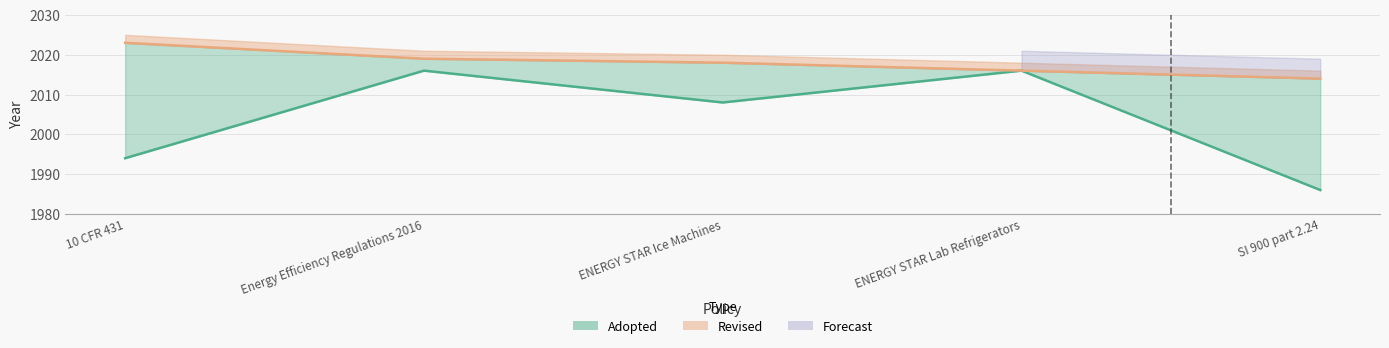

Where is the first local minimum for Adopted?

ENERGY STAR Ice Machines